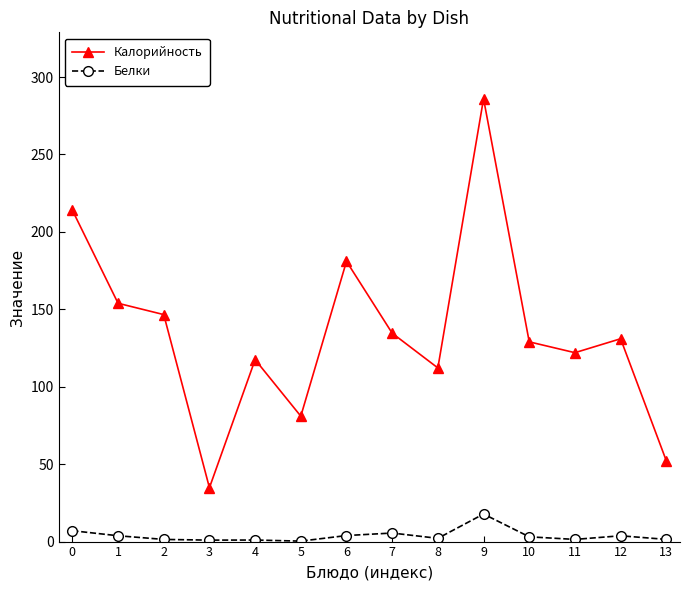

How many data points in Белки are less than 3?

7